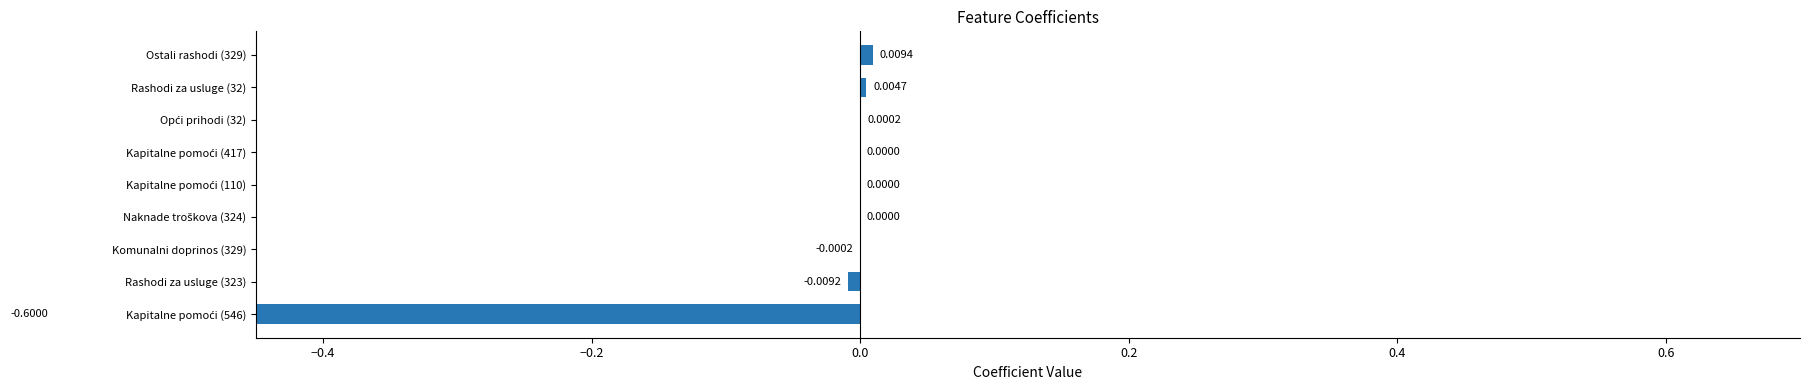

What is the difference between the values at Kapitalne pomoći (546) and Opći prihodi (32)?

0.6